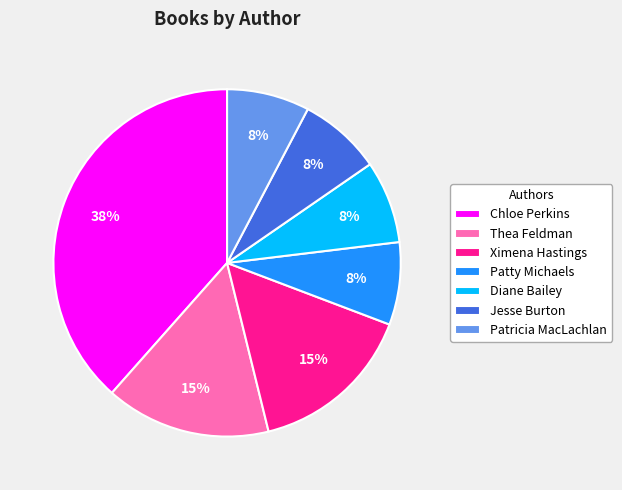

True or false: Patricia MacLachlan accounts for 8% of the total.

True